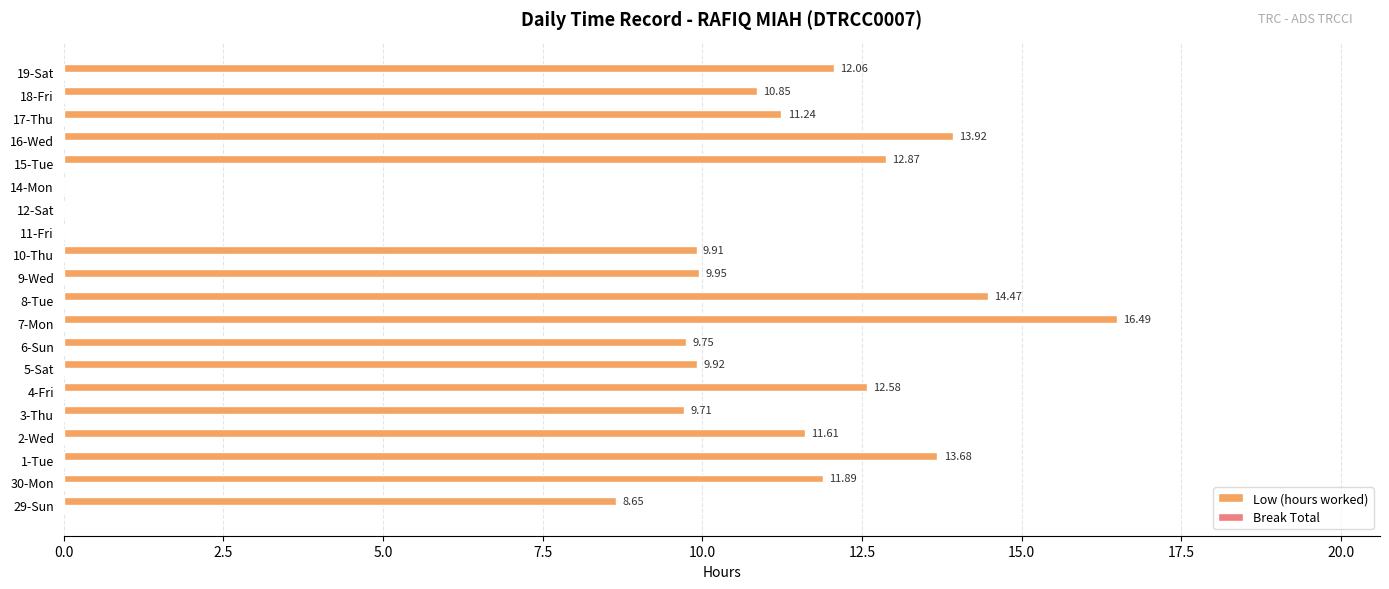

What is the change in value from 1-Tue to 19-Sat?

-1.6